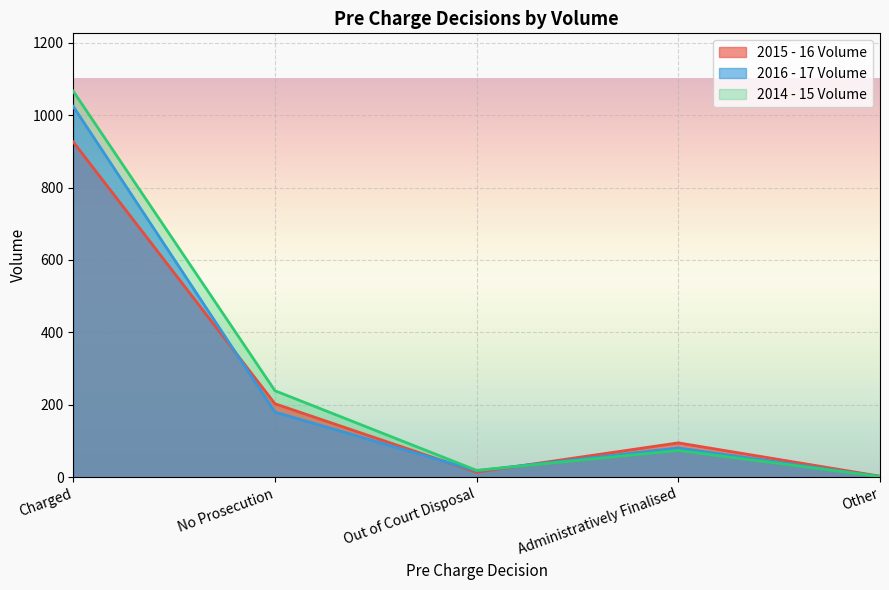

How many times do 2015 - 16 Volume and 2016 - 17 Volume cross each other?

3